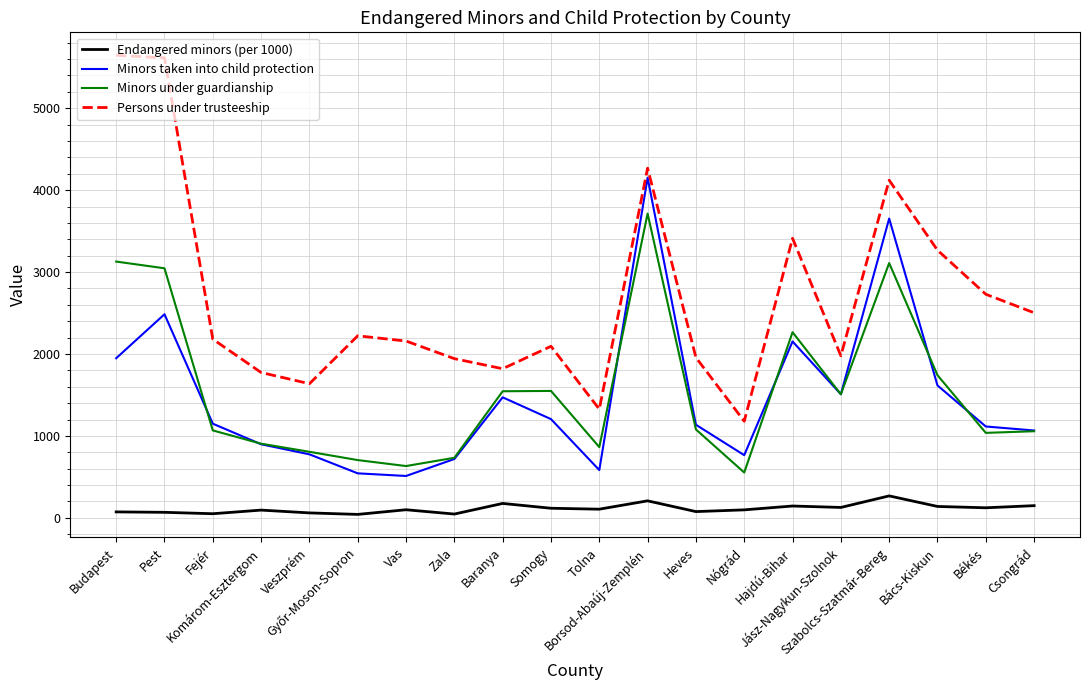

Which series has the largest total across all categories?

Persons under trusteeship